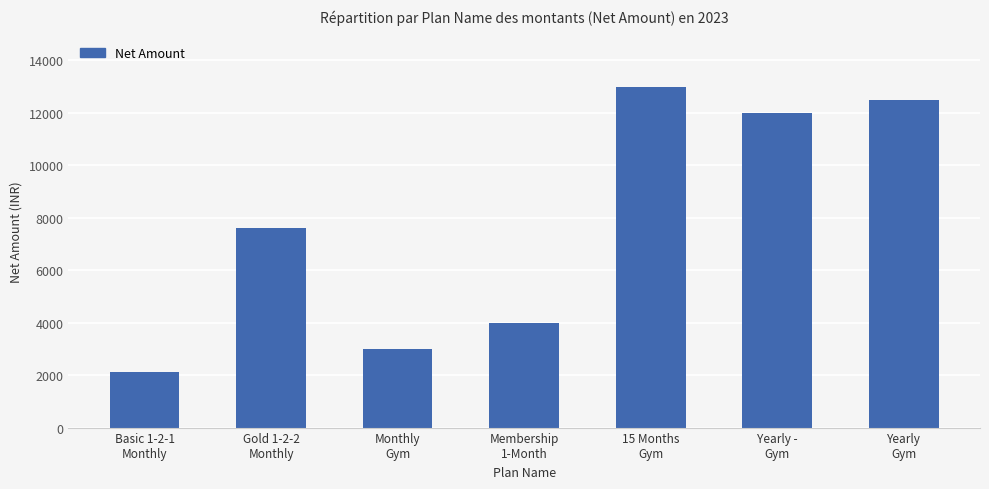

Are the bars grouped side by side (vs. stacked)?

No